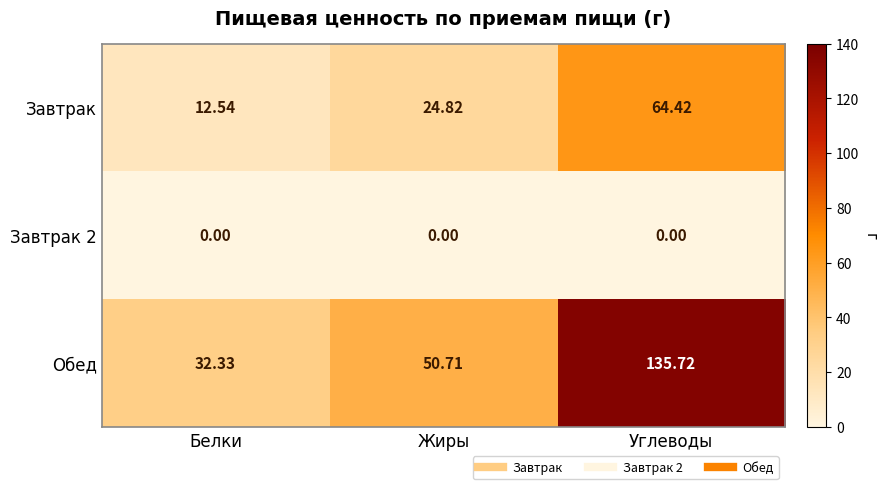

What is the spread (max minus min) of values at Углеводы?

135.7